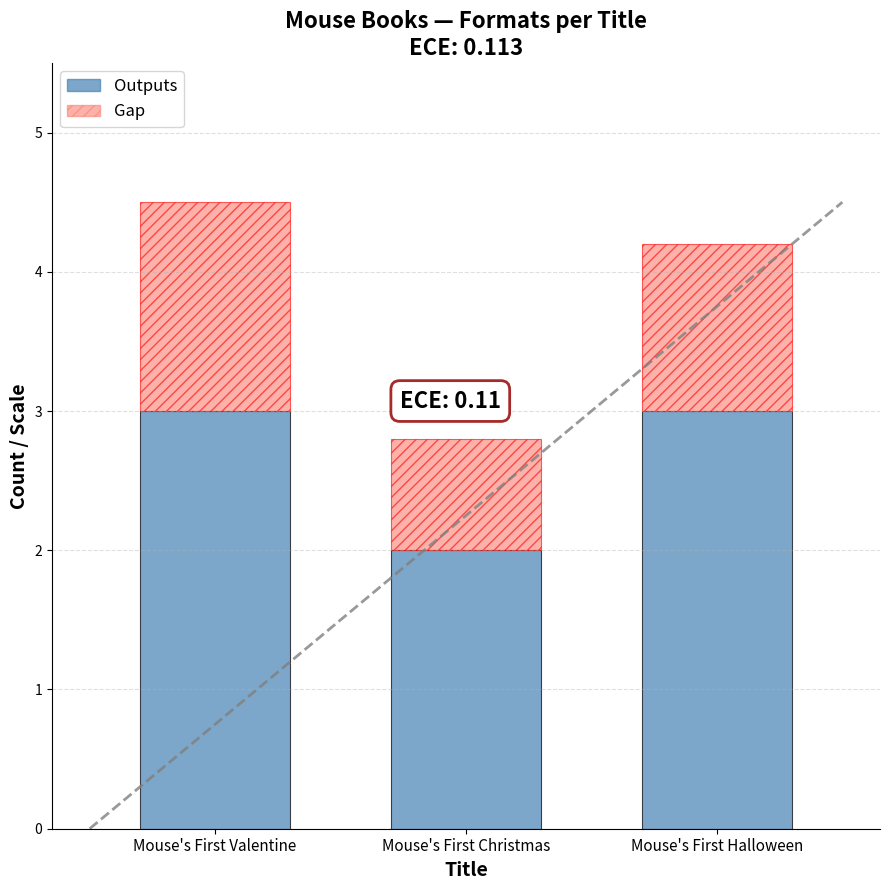

Reading right to left, transcribe the values for Outputs.

3.0	2.0	3.0